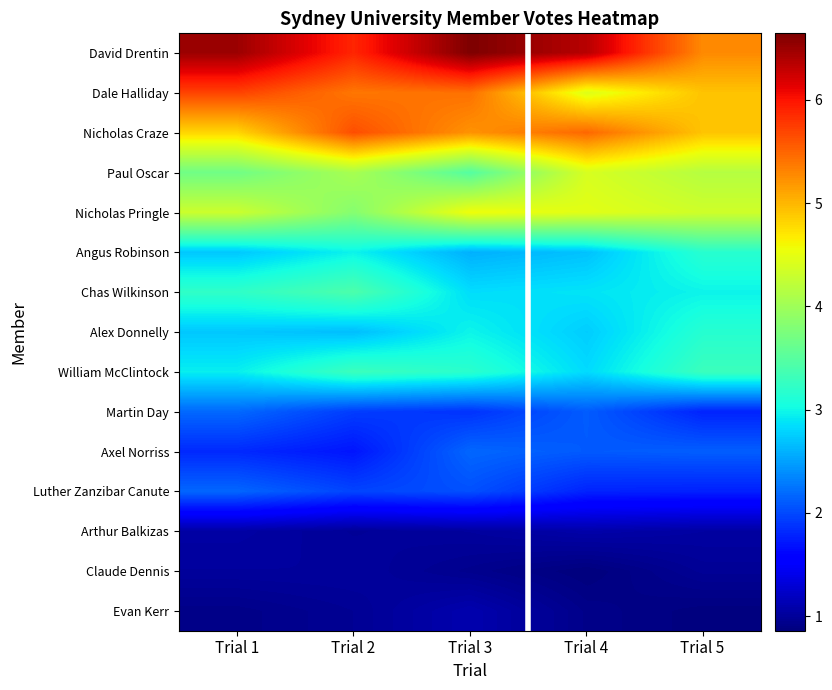

Reading left to right, transcribe all the data shown in this chart.

David Drentin: Trial 1=6.5	Trial 2=5.9	Trial 3=6.6	Trial 4=6.4	Trial 5=5.3
Dale Halliday: Trial 1=5.7	Trial 2=5.4	Trial 3=5.4	Trial 4=4.4	Trial 5=4.9
Nicholas Craze: Trial 1=4.8	Trial 2=5.6	Trial 3=5.2	Trial 4=5.5	Trial 5=4.9
Paul Oscar: Trial 1=3.7	Trial 2=4.1	Trial 3=3.5	Trial 4=4.4	Trial 5=4.2
Nicholas Pringle: Trial 1=4.3	Trial 2=3.8	Trial 3=4.6	Trial 4=4.5	Trial 5=4.3
Angus Robinson: Trial 1=2.7	Trial 2=3.0	Trial 3=2.6	Trial 4=2.7	Trial 5=3.2
Chas Wilkinson: Trial 1=3.2	Trial 2=3.4	Trial 3=2.8	Trial 4=2.9	Trial 5=3.0
Alex Donnelly: Trial 1=2.7	Trial 2=2.7	Trial 3=3.0	Trial 4=2.8	Trial 5=3.2
William McClintock: Trial 1=2.9	Trial 2=3.3	Trial 3=3.2	Trial 4=2.8	Trial 5=3.3
Martin Day: Trial 1=2.2	Trial 2=1.9	Trial 3=1.9	Trial 4=2.1	Trial 5=1.8
Axel Norriss: Trial 1=1.8	Trial 2=1.7	Trial 3=2.2	Trial 4=2.1	Trial 5=2.1
Luther Zanzibar Canute: Trial 1=2.2	Trial 2=2.0	Trial 3=2.0	Trial 4=1.8	Trial 5=1.8
Arthur Balkizas: Trial 1=1.1	Trial 2=1.0	Trial 3=1.0	Trial 4=1.1	Trial 5=1.0
Claude Dennis: Trial 1=1.0	Trial 2=1.0	Trial 3=0.9	Trial 4=0.9	Trial 5=1.0
Evan Kerr: Trial 1=0.9	Trial 2=1.0	Trial 3=1.1	Trial 4=0.9	Trial 5=0.9